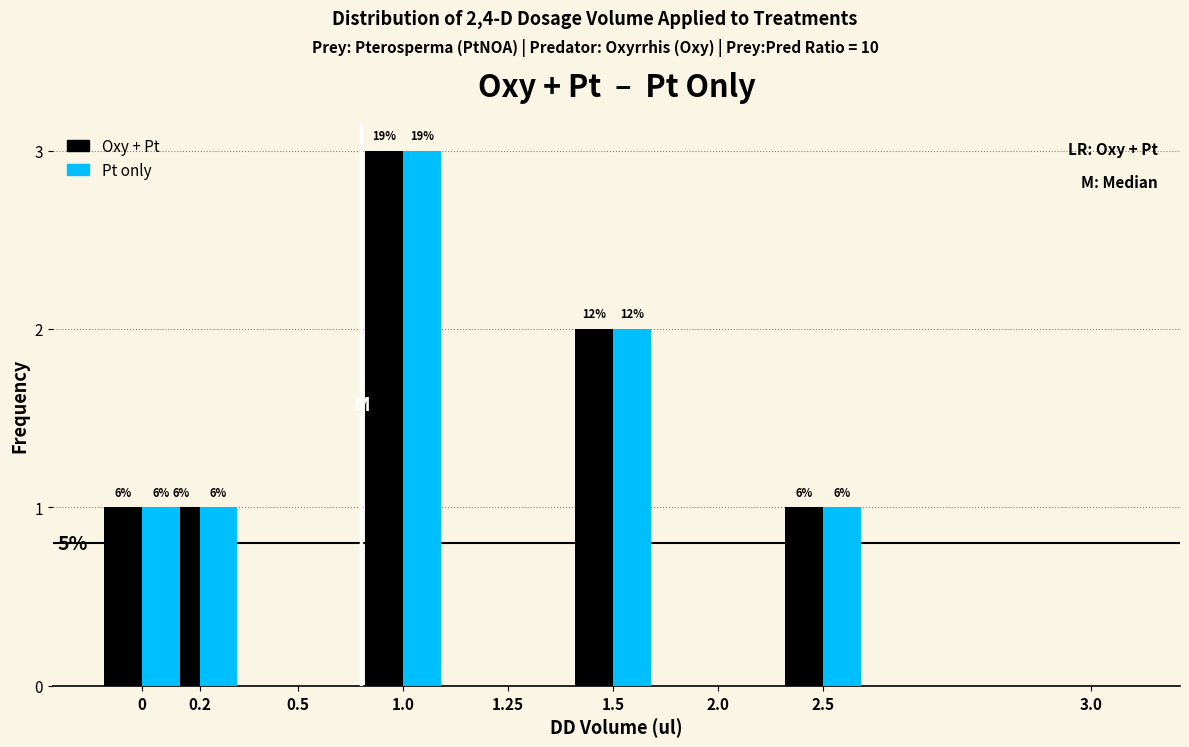

What are all the series names shown in the legend?

Oxy + Pt, Pt only